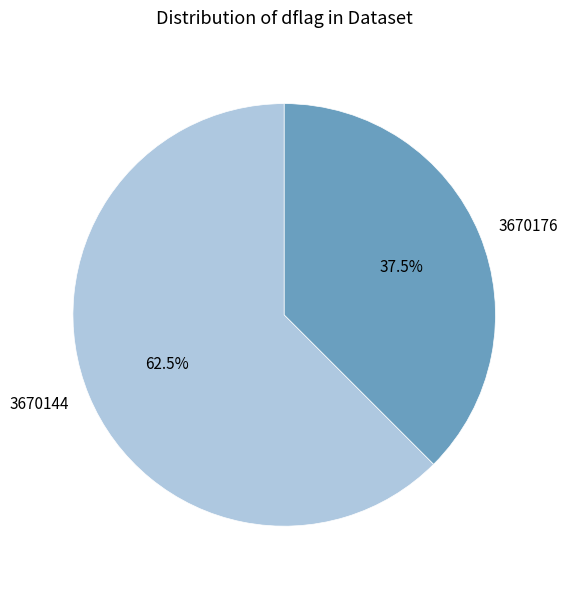

Which slice is the smallest?

3670176